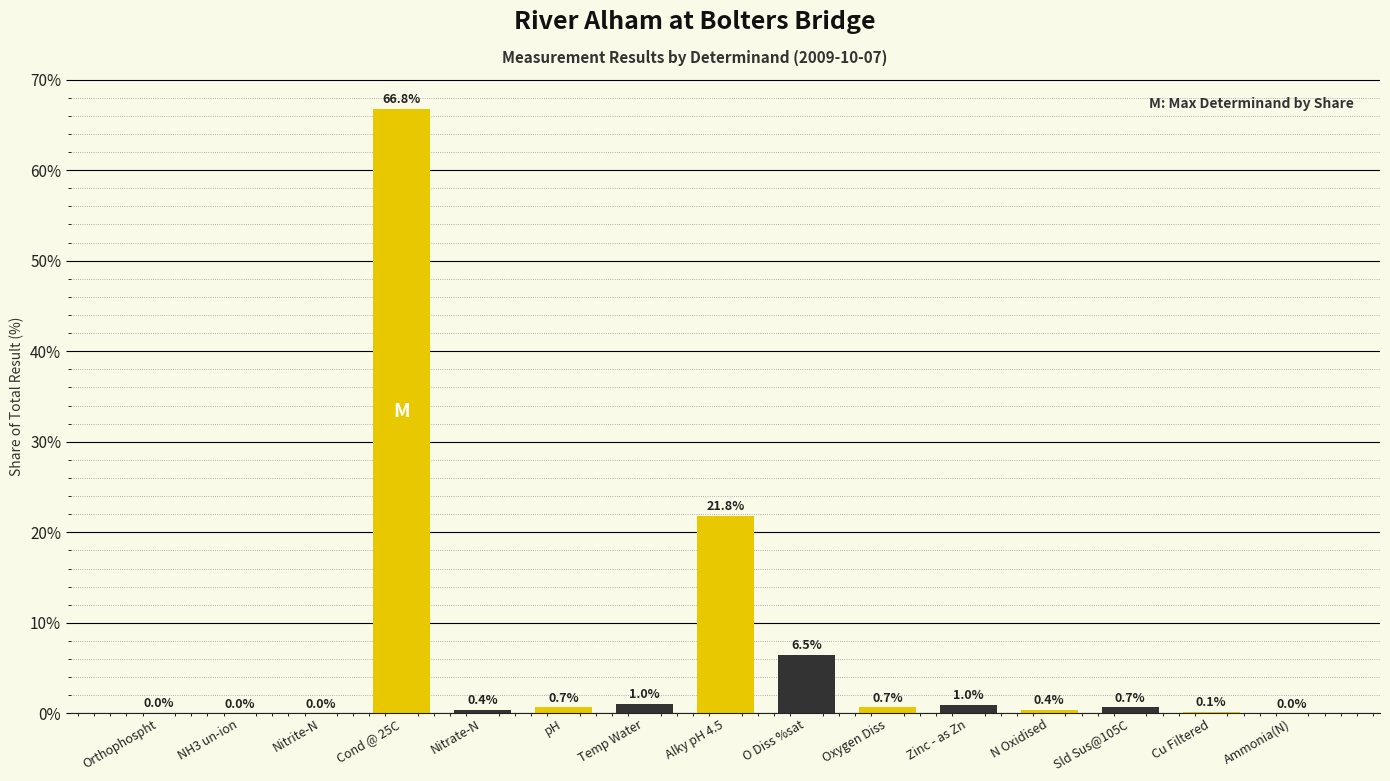

The chart shows a value of 1.0 at Zinc - as Zn. True or false?

True